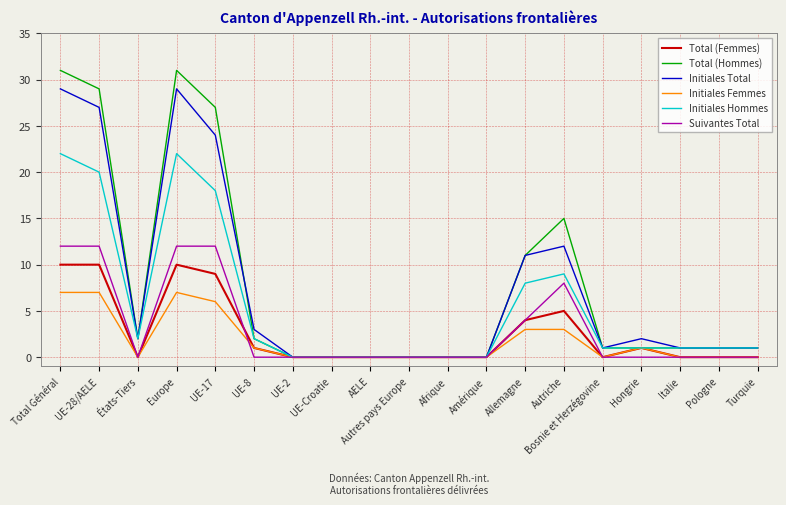

What position from the right is Bosnie et Herzégovine?

5